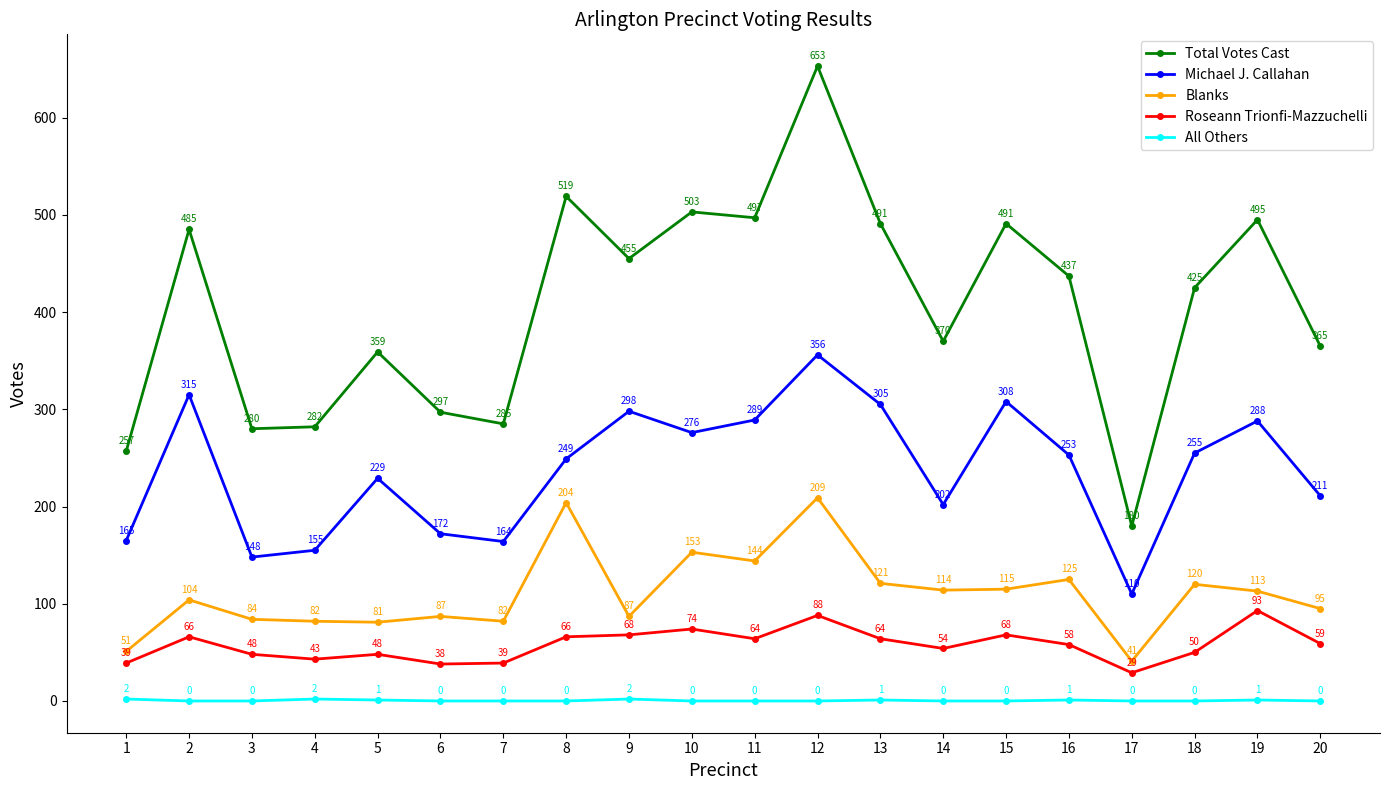

How many lines are shown in the chart?

5